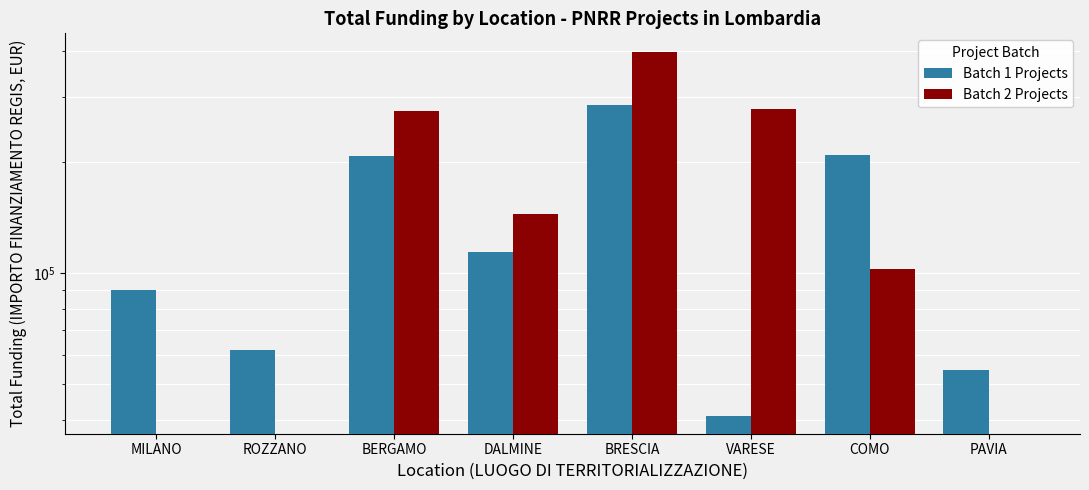

At which label does Batch 1 Projects reach its peak?

BRESCIA